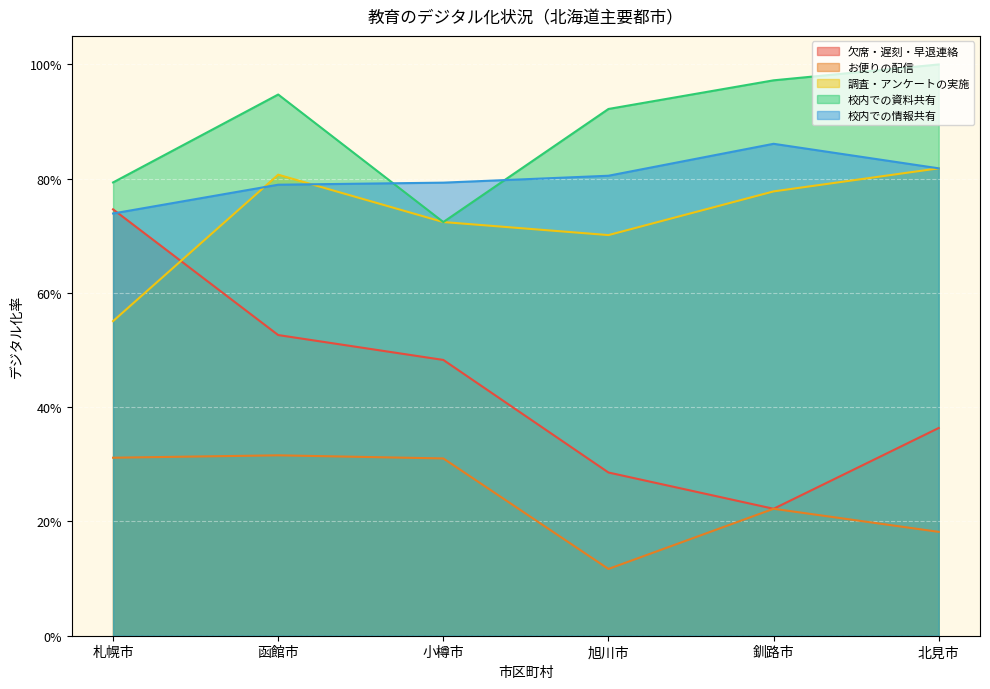

What is the label of the 3rd point from the right?

旭川市